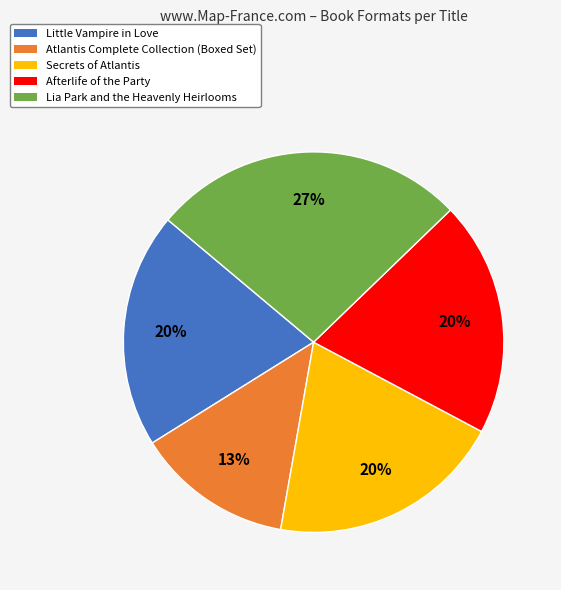

Which slice is the smallest?

Atlantis Complete Collection (Boxed Set)